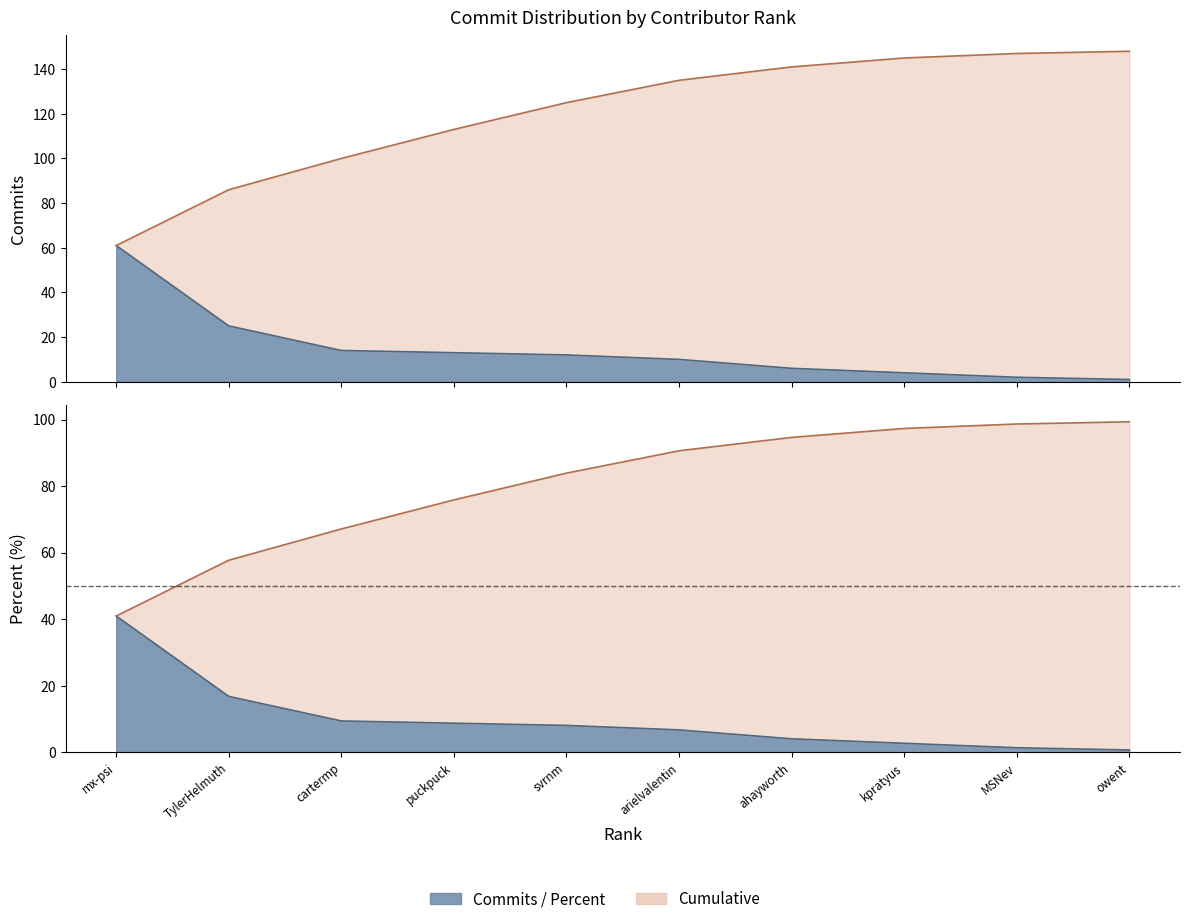

The cumulative_sum series shows 125.0 at svrnm. True or false?

True